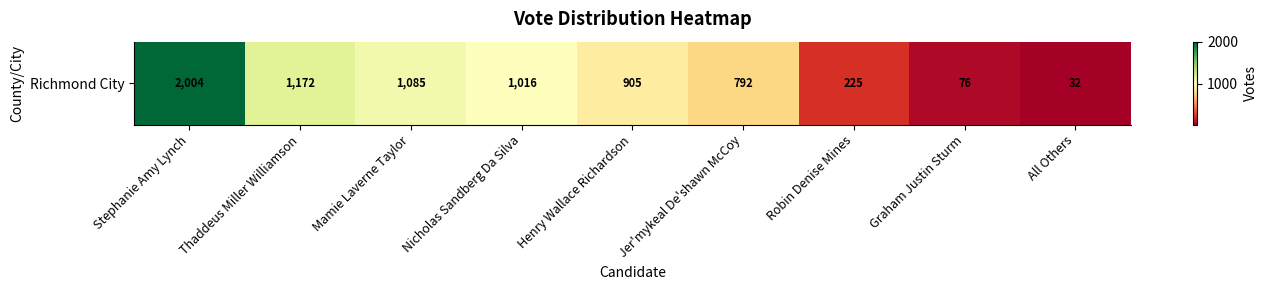

What is the difference between the values at Jer'mykeal De'shawn McCoy and Graham Justin Sturm?

716